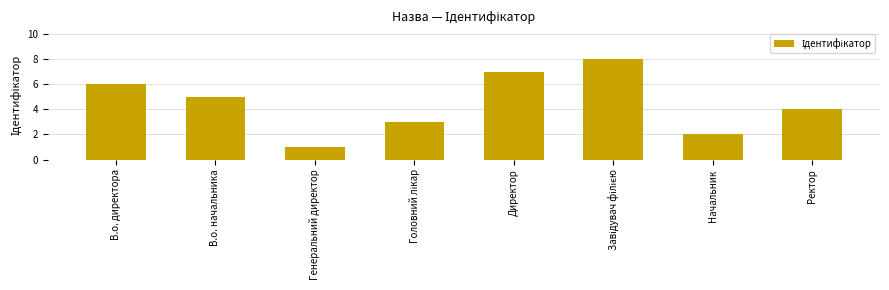

What position from the right is В.о. директора?

8